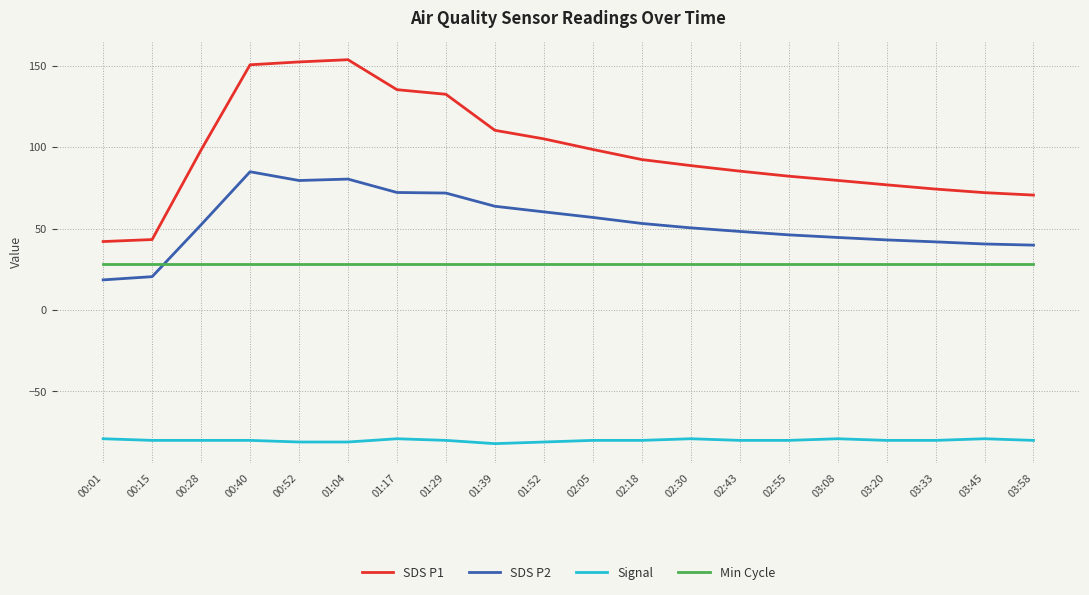

The value of Min Cycle at 01:29 is 12.6. True or false?

False